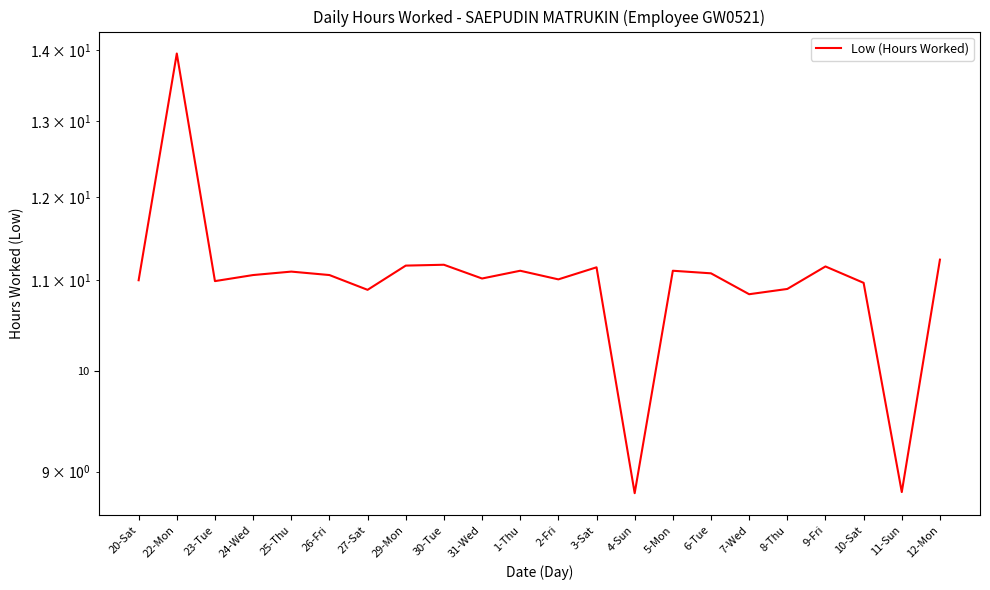

Where is the first local maximum?

22-Mon